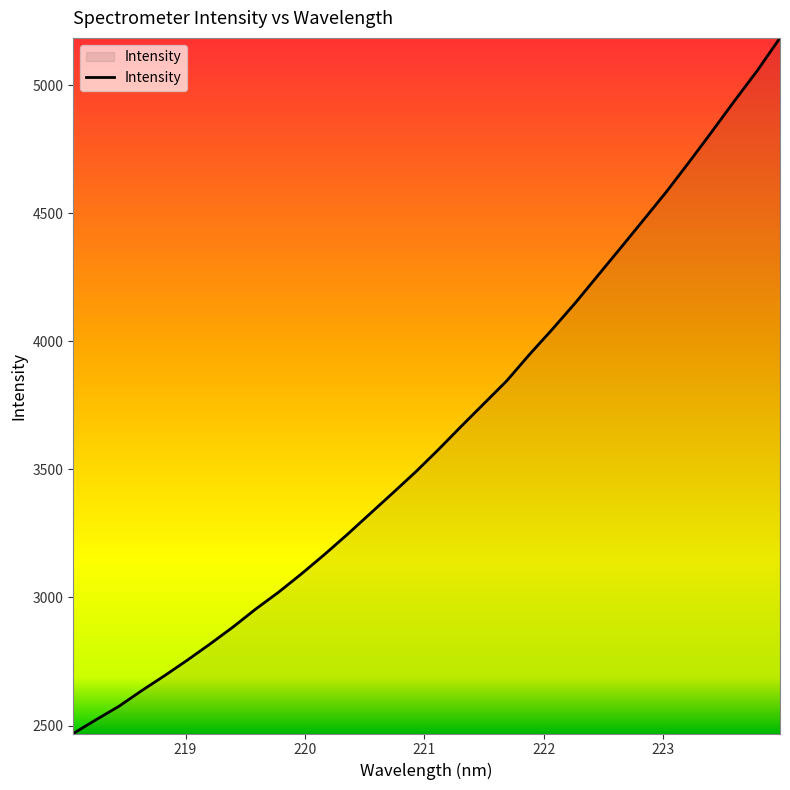

What is the maximum value shown in the chart?

5183.9